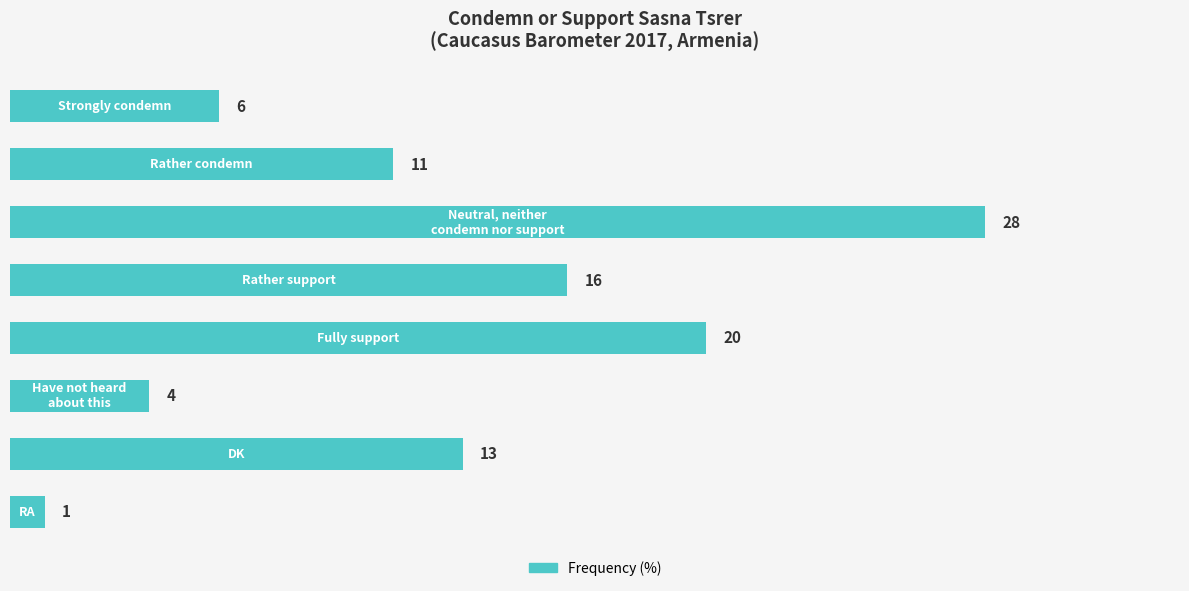

What is the value of the 6th bar from the top?

4